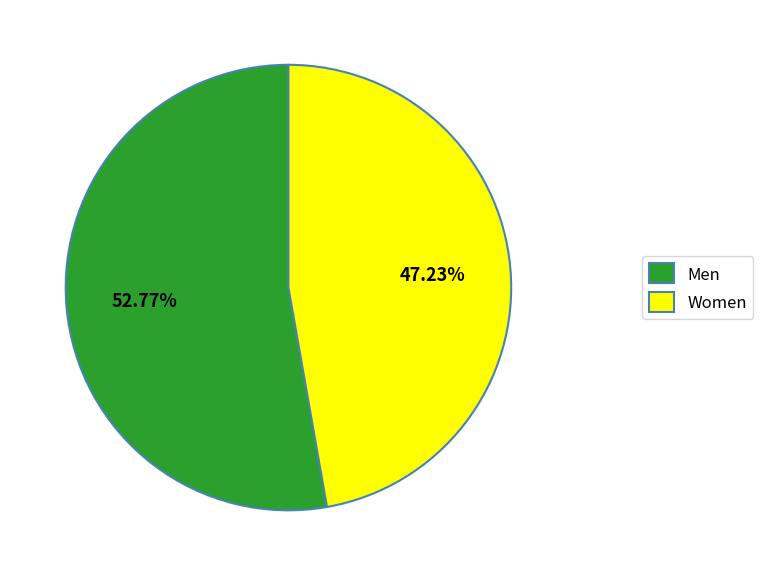

What is the smallest slice in the pie chart?

Women